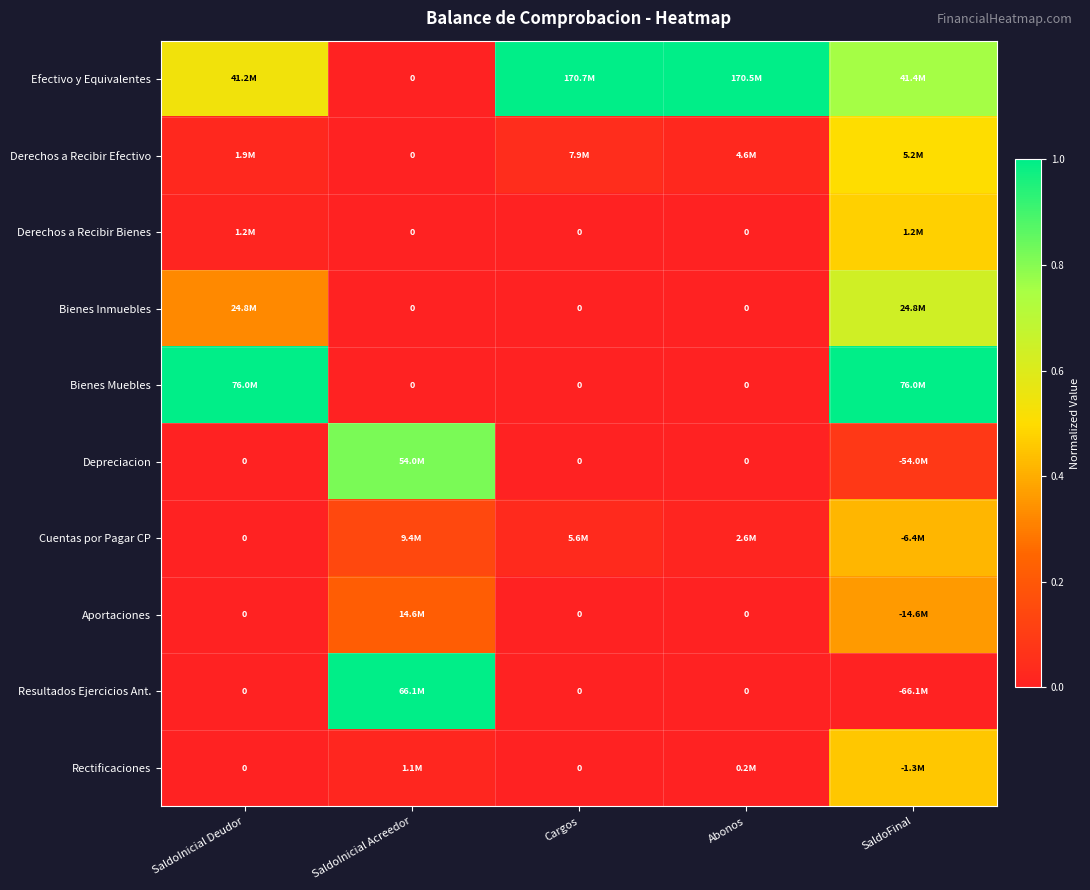

At how many categories does at least one series exceed 0?

5